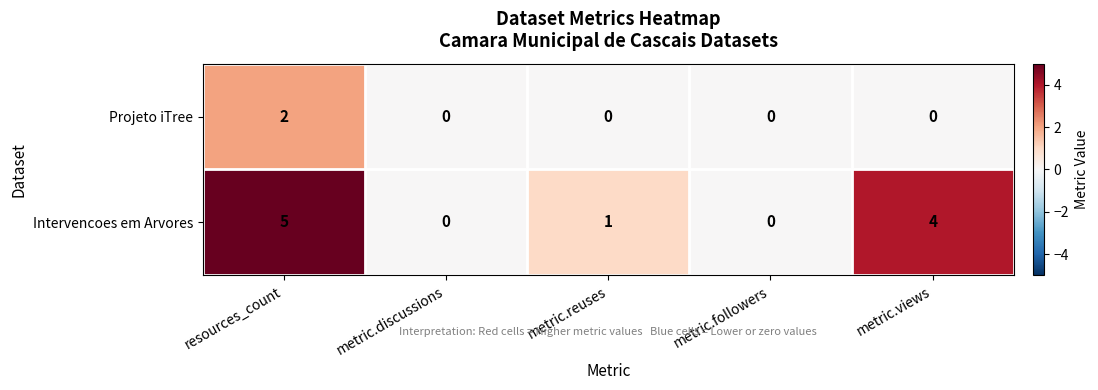

The Intervencoes em Arvores series shows 0 at metric.discussions. True or false?

True